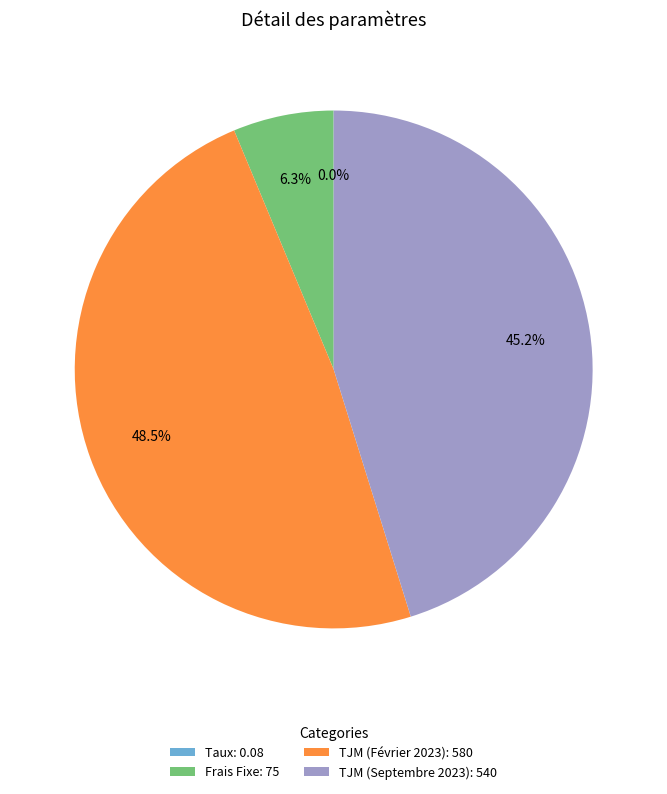

True or false: Frais Fixe accounts for 1% of the total.

False